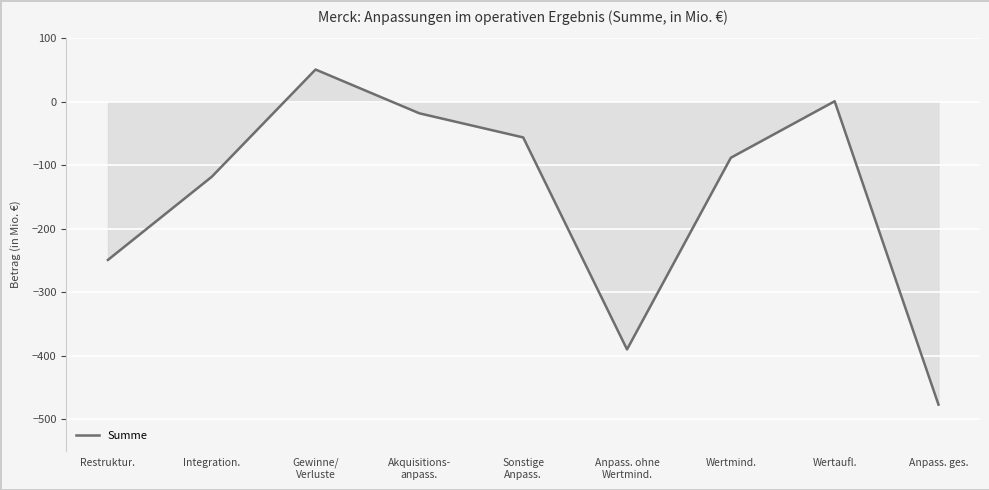

What is the average value?

-149